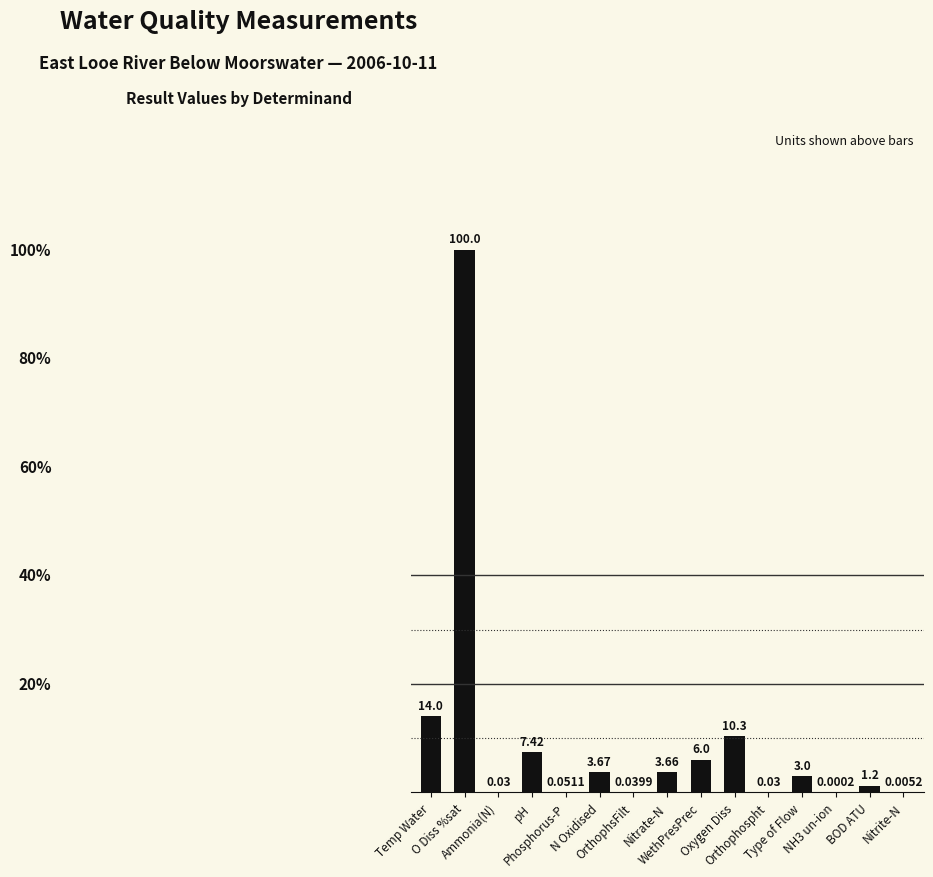

What is the sum of all values?

149.4